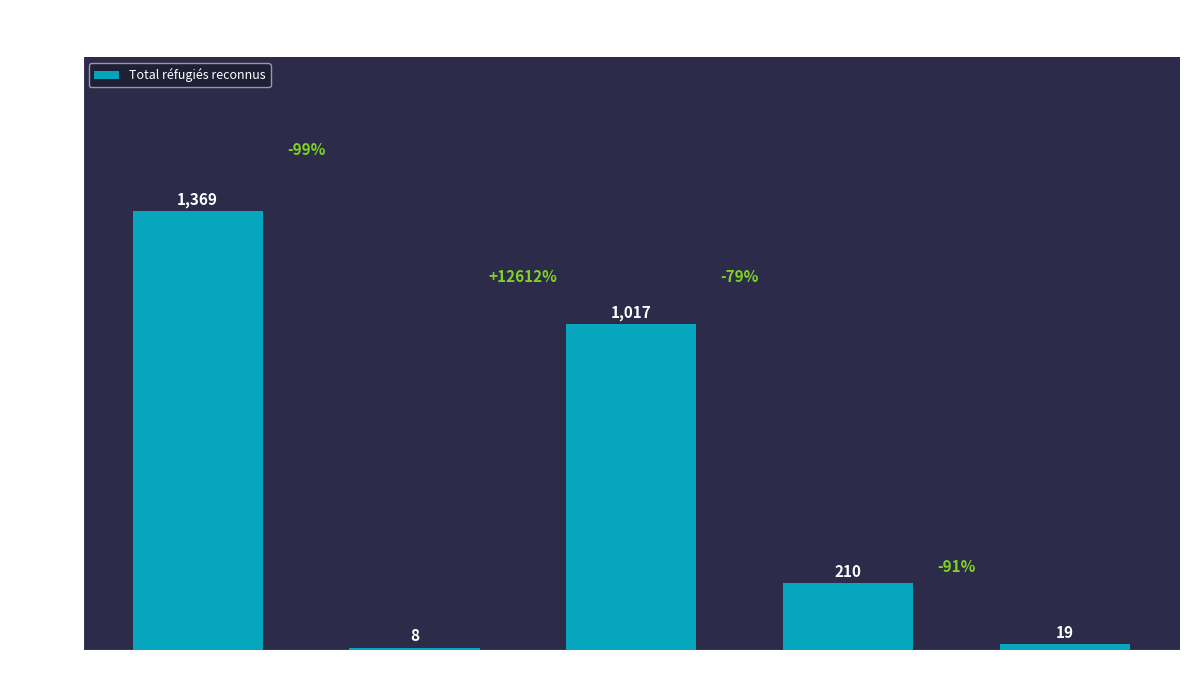

The value at Europe is 75. True or false?

False